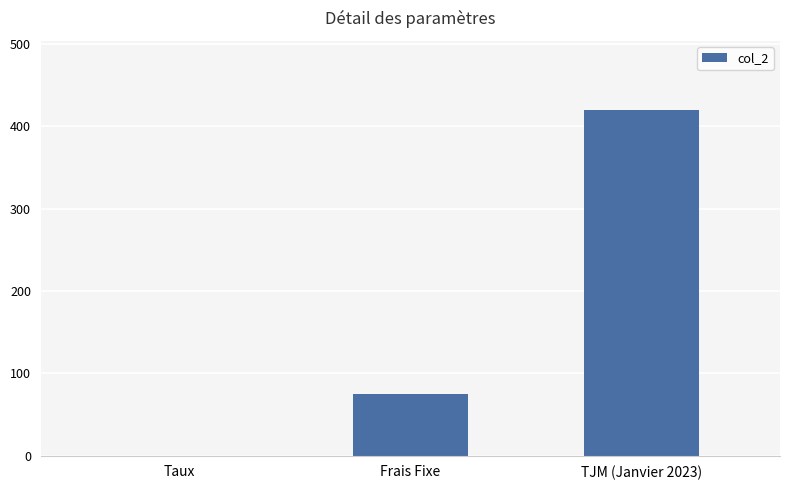

The chart shows a value of 259.7 at TJM (Janvier 2023). True or false?

False